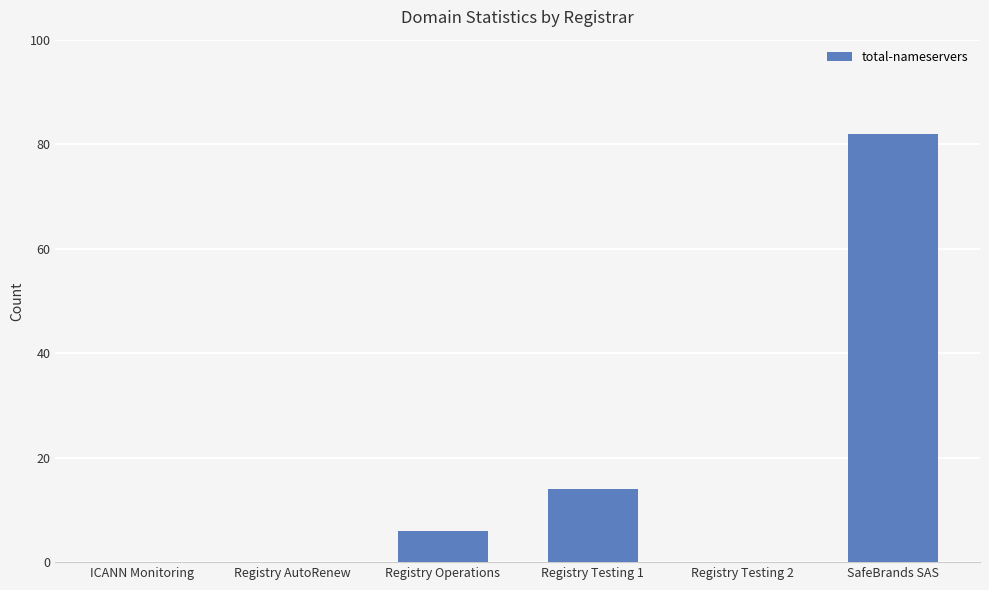

What is the sum of all values?

102